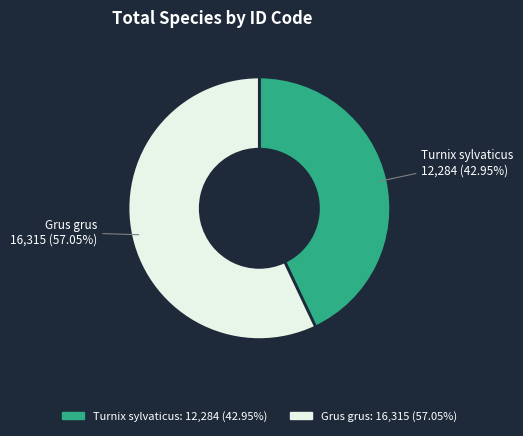

The Grus grus slice represents 57% of the pie. True or false?

True